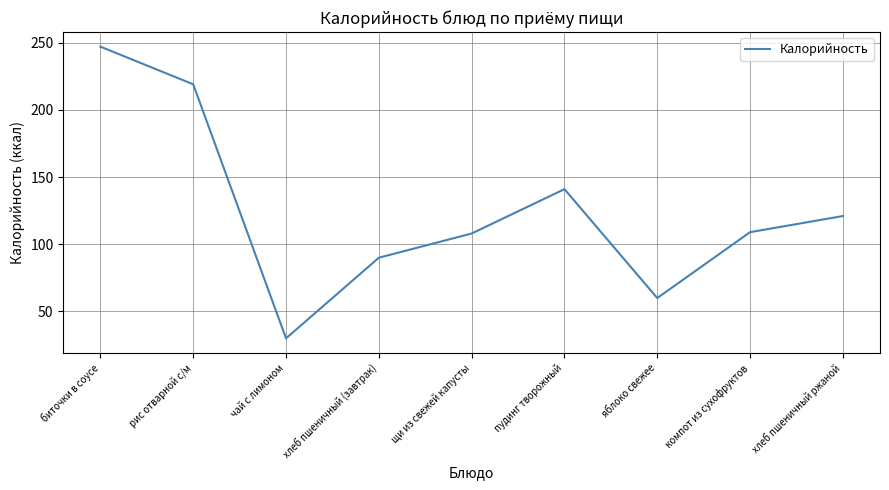

What is the difference between the values at биточки в соусе and щи из свежей капусты?

139